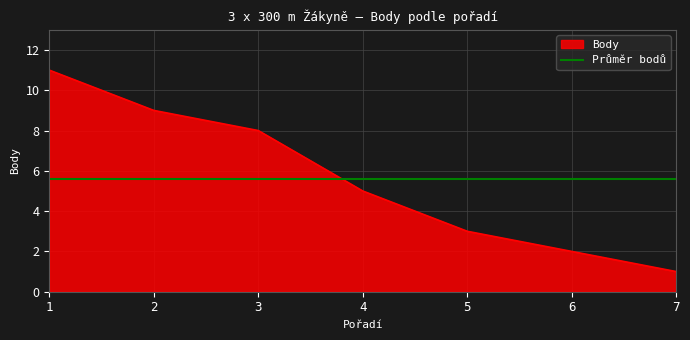

What is the average value?

6